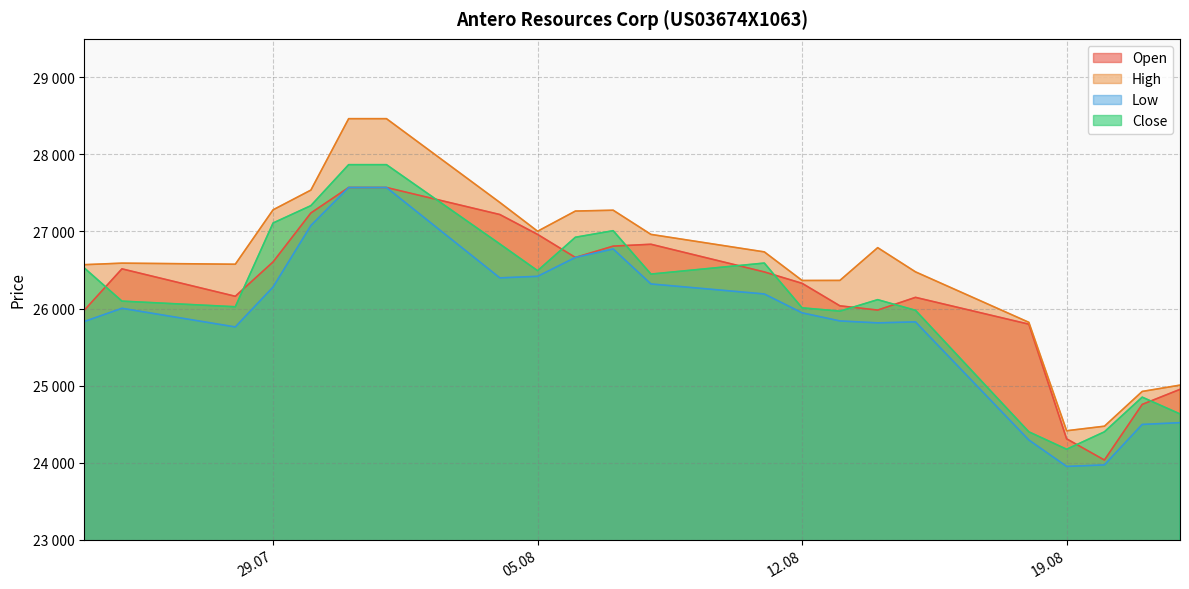

Is the value of Low at 13.08.2025 greater than the value of Open at 18.08.2025?

Yes